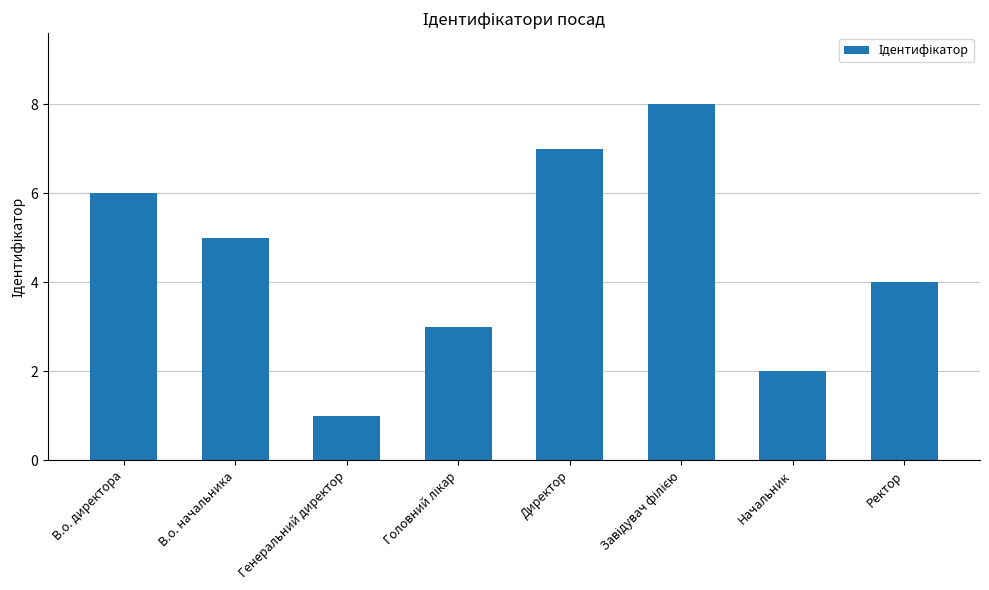

Is it true that the value at Начальник is 2?

True